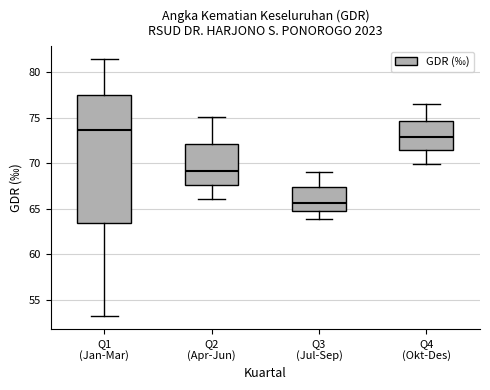

Where is the upper edge of the box for Q1 (Jan-Mar) on the y-axis? The values are not printed on the chart, so give them approximately, as read against the axis.

77.5